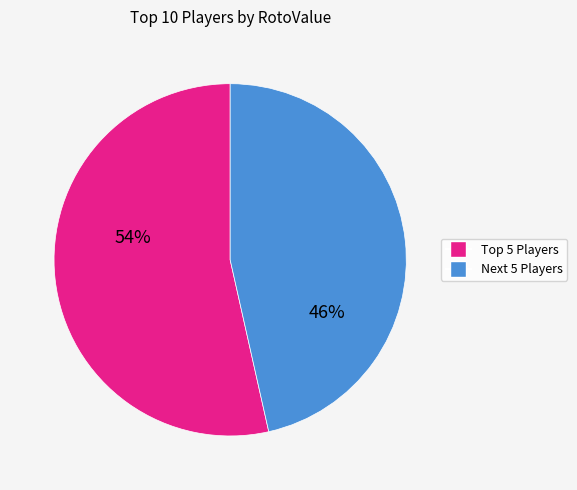

Which slice is the smallest?

Next 5 Players